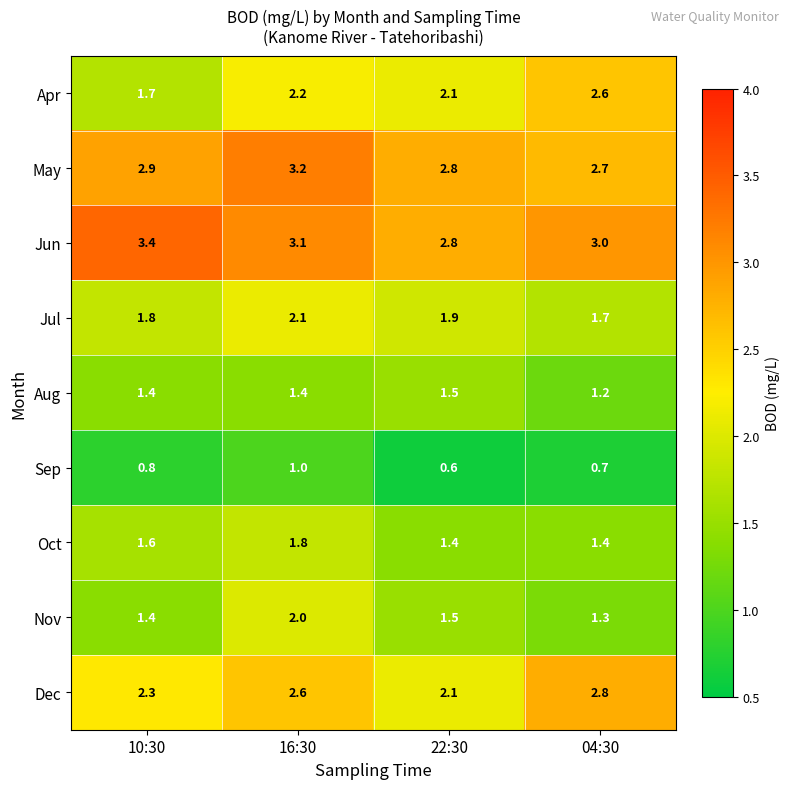

Which series has the largest total across all categories?

Jun